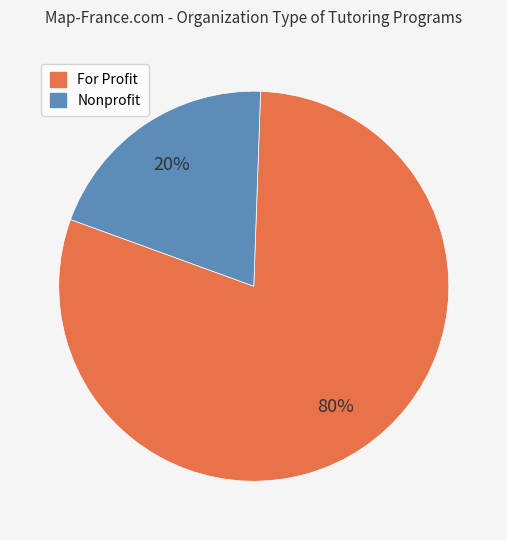

To the nearest percent, what is the average slice percentage?

50%